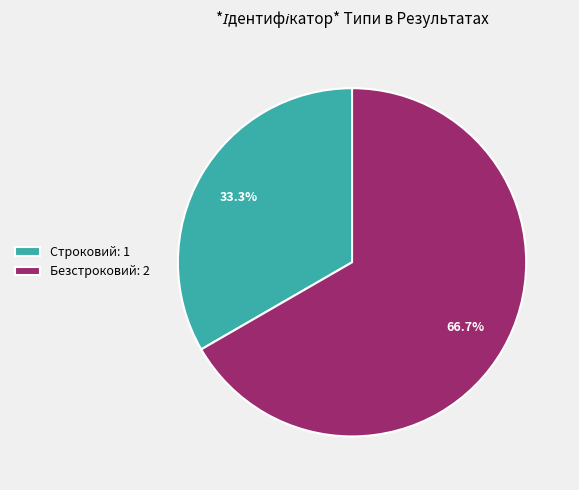

Does Строковий account for over 50% of the chart?

No